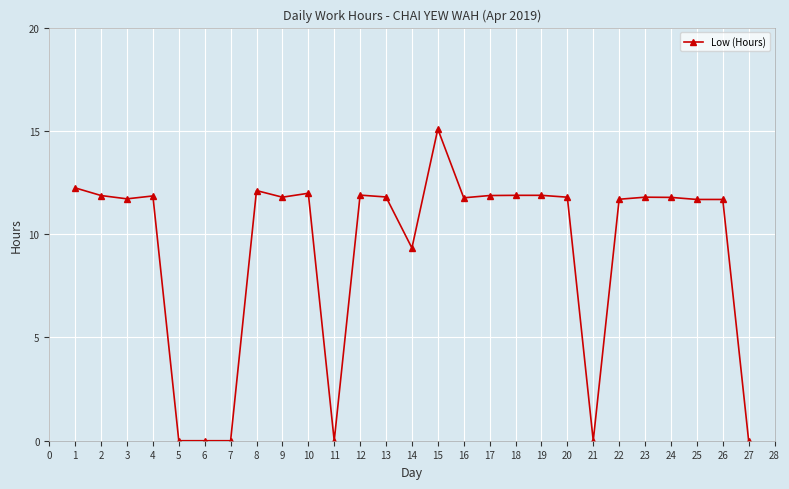

What is the maximum value shown in the chart?

15.1